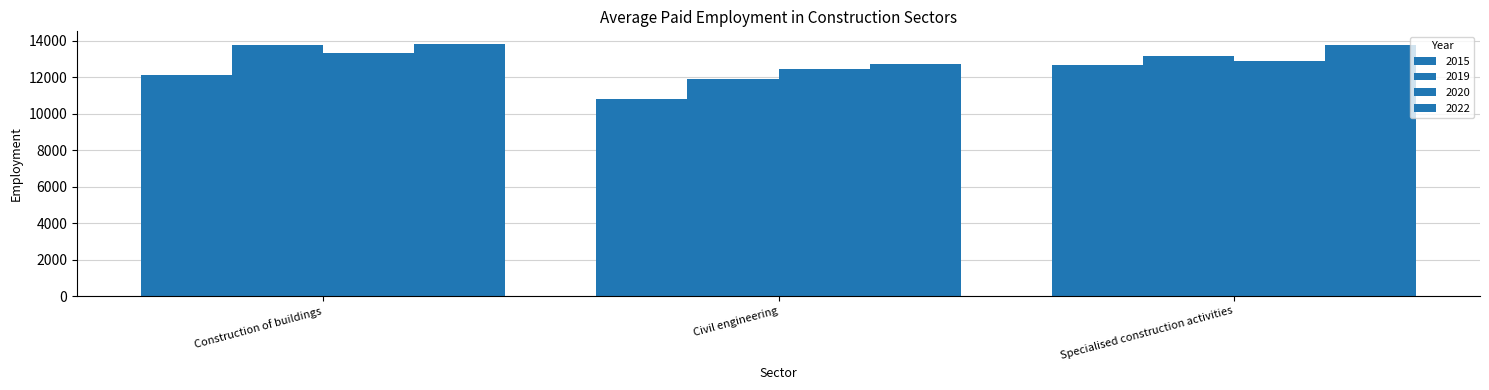

How many distinct data groups are displayed?

4